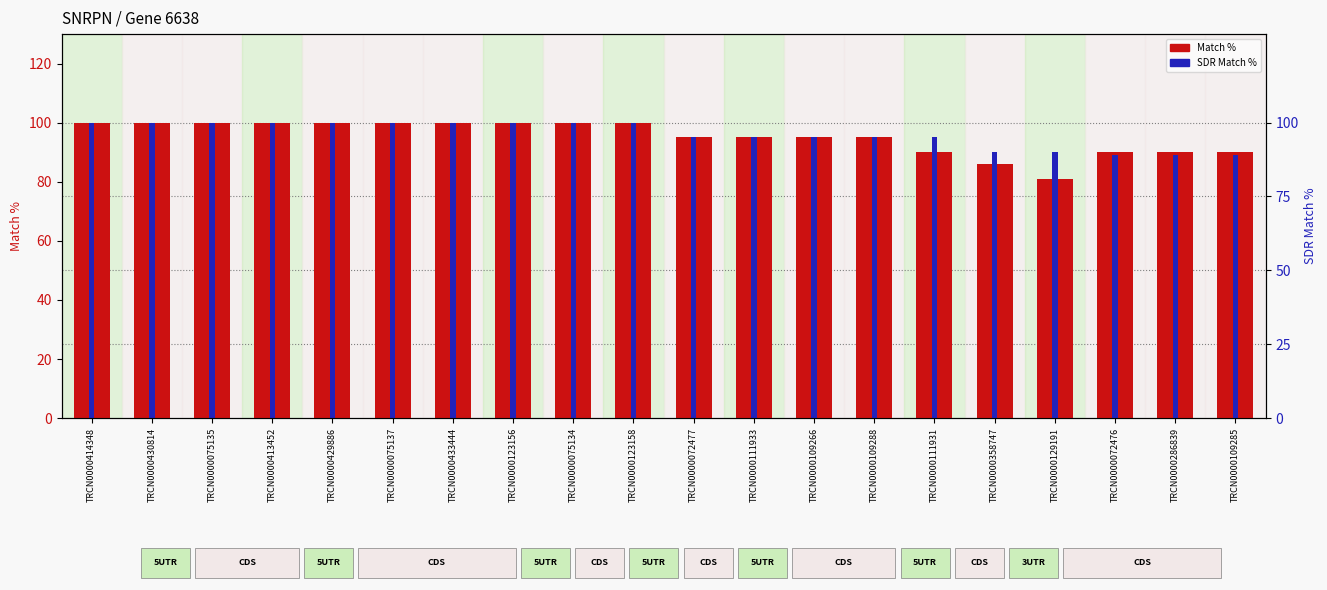

At which label is Match % closest to 90?

TRCN0000111931